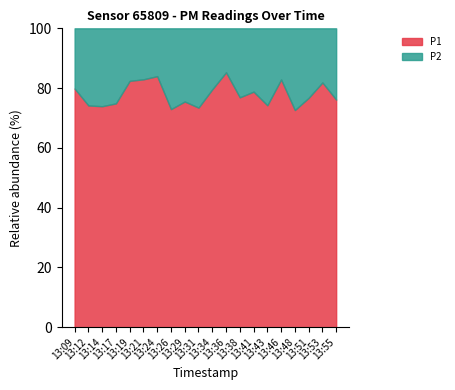

At 13:34, list the series in order from smallest to largest.

P2, P1